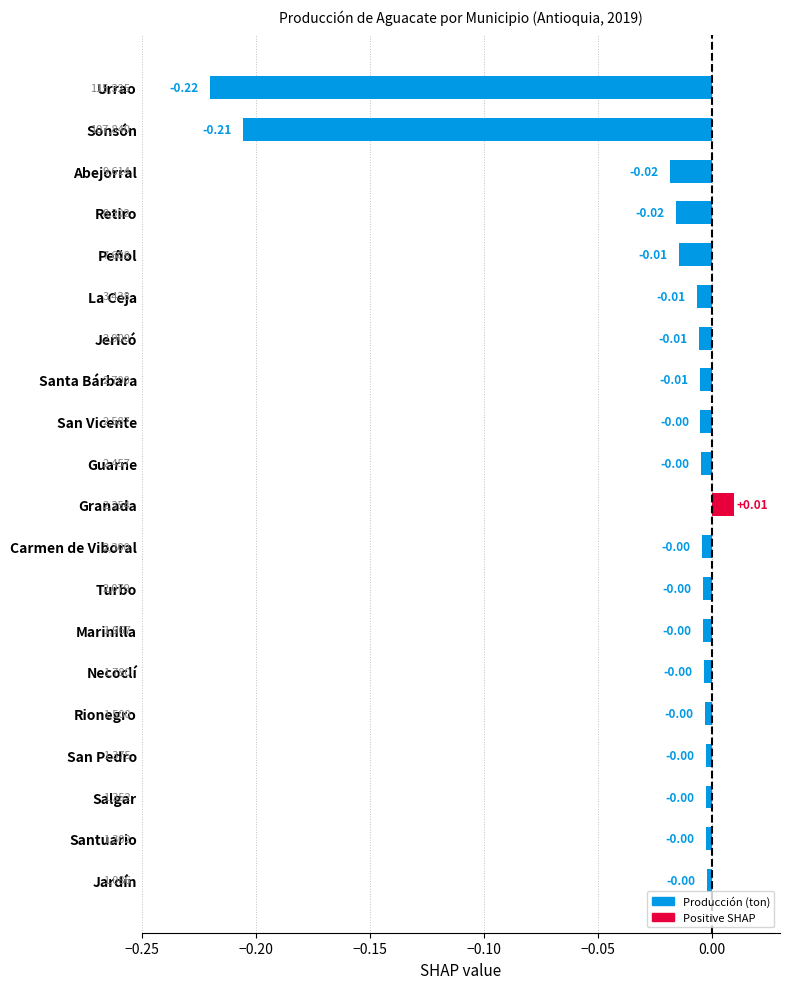

Which has a higher value, Peñol or Abejorral?

Peñol